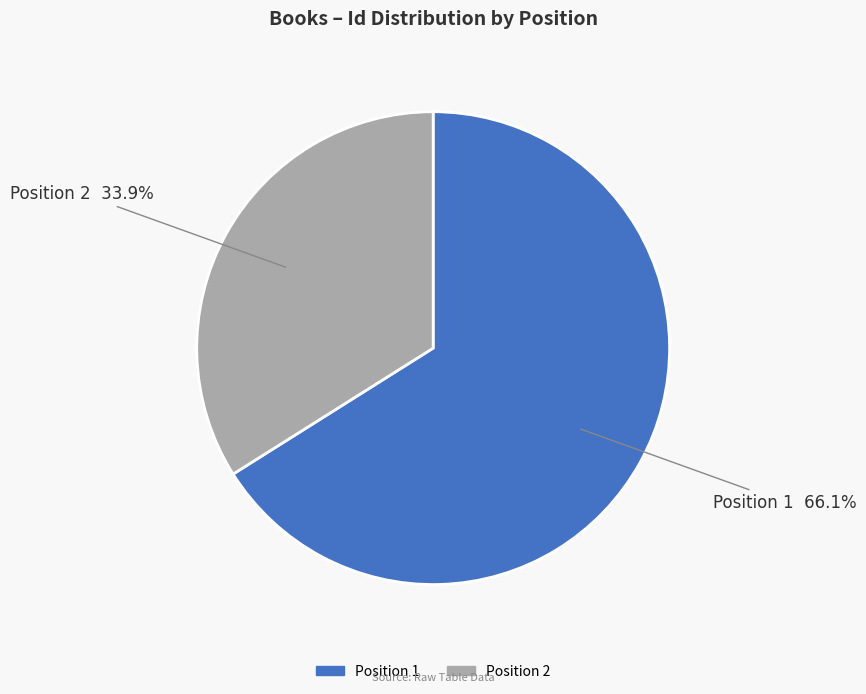

Is there a majority slice in this chart?

Yes